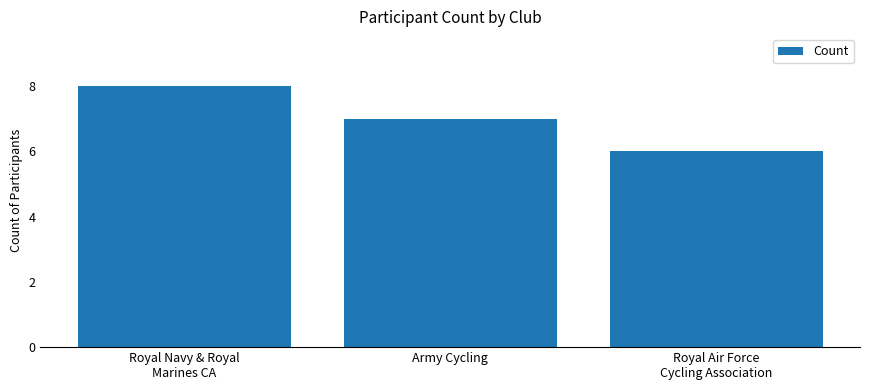

At which category does the chart reach its peak across all series?

Royal Navy & Royal
Marines CA